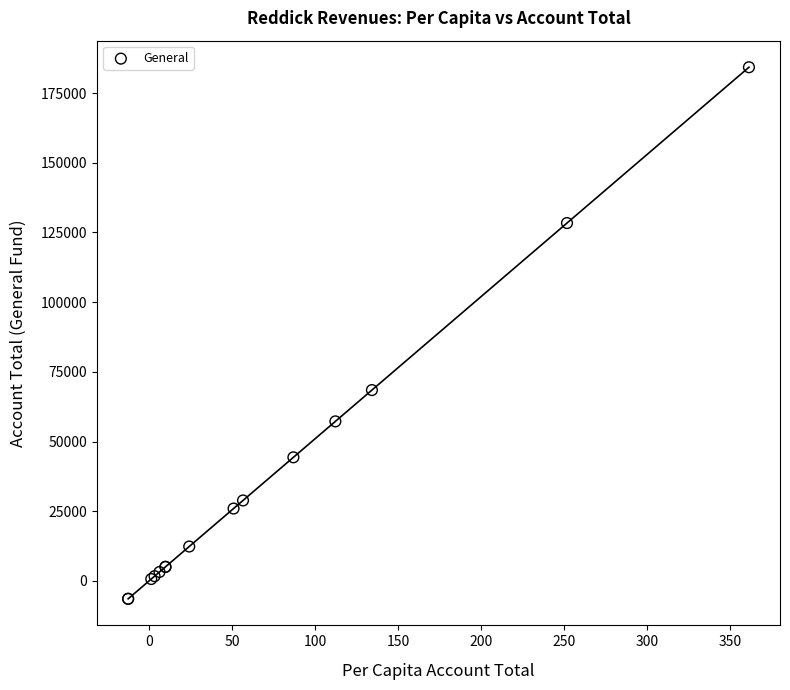

What Y value in the scatter plot is closest to 88934?

68468